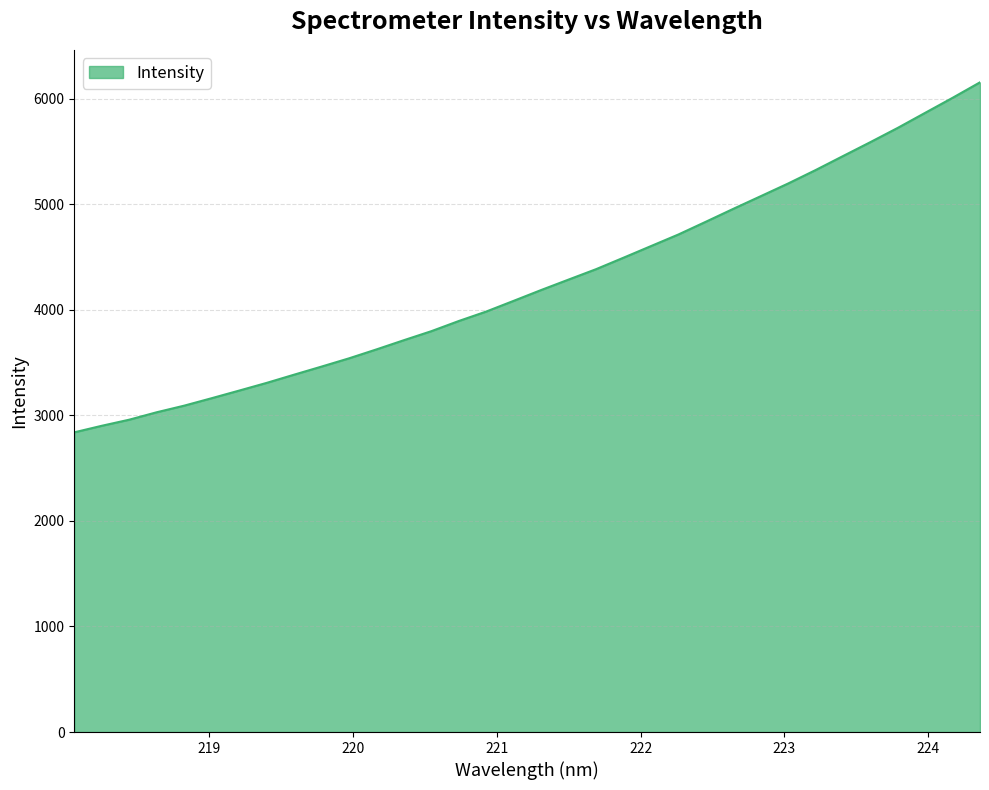

What is the maximum value shown in the chart?

6155.1